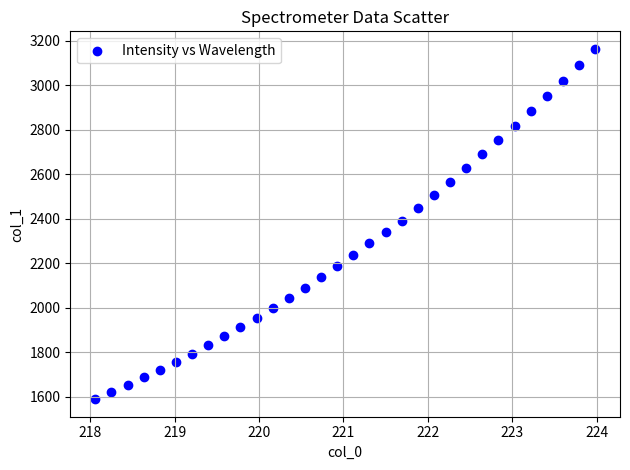

What is the range of X values (max minus min)?

5.9